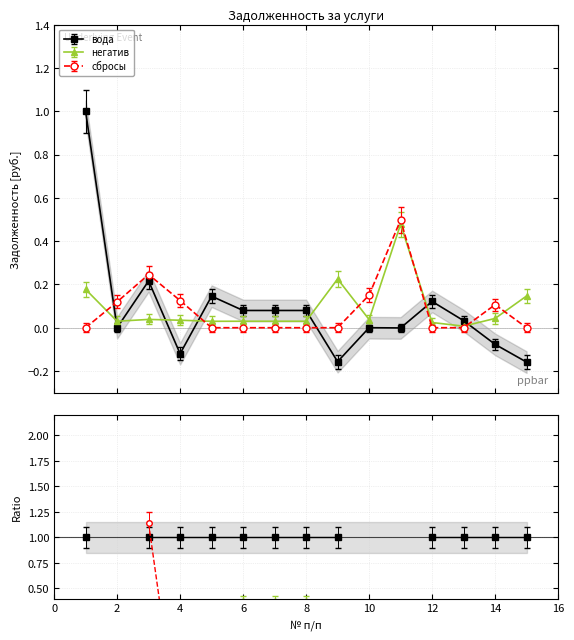

Is this an area chart (filled region under the line)?

No